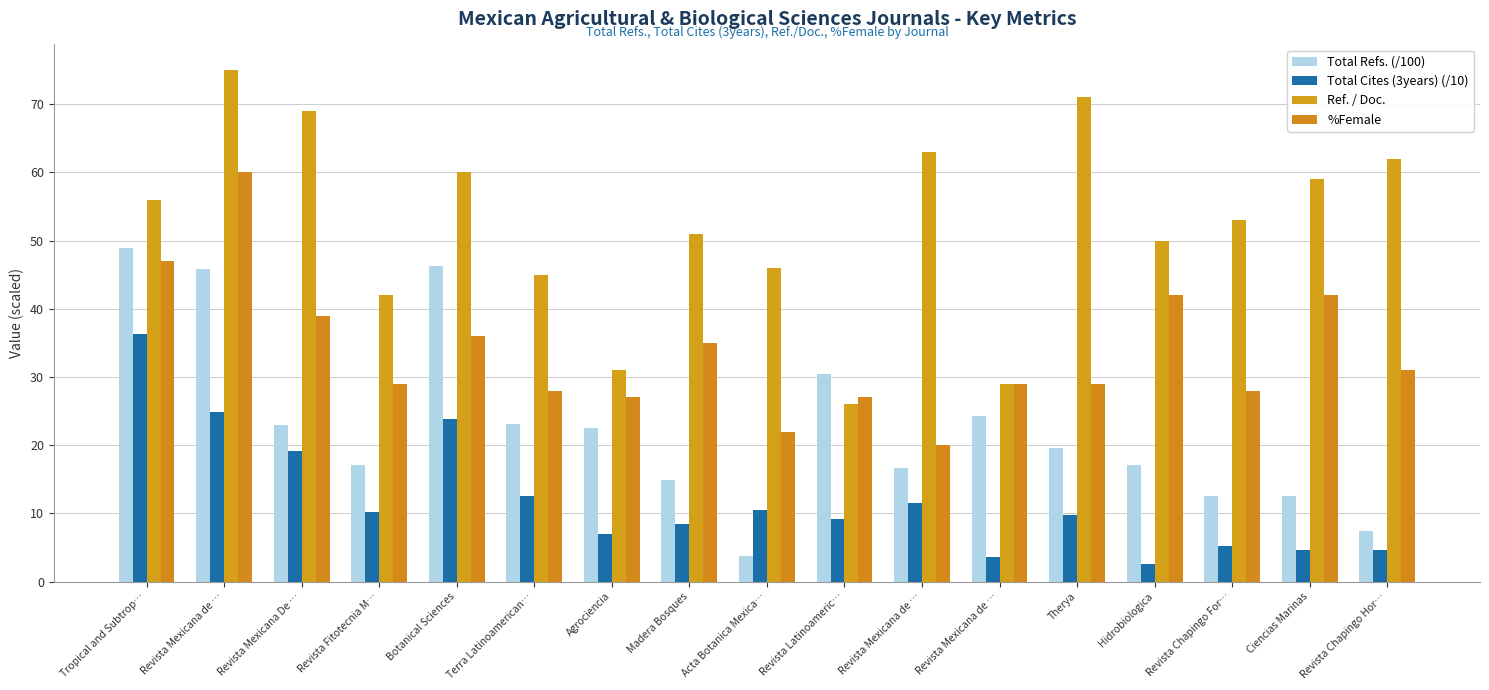

What is the total value across all series at Revista Chapingo Hor…?

105.2